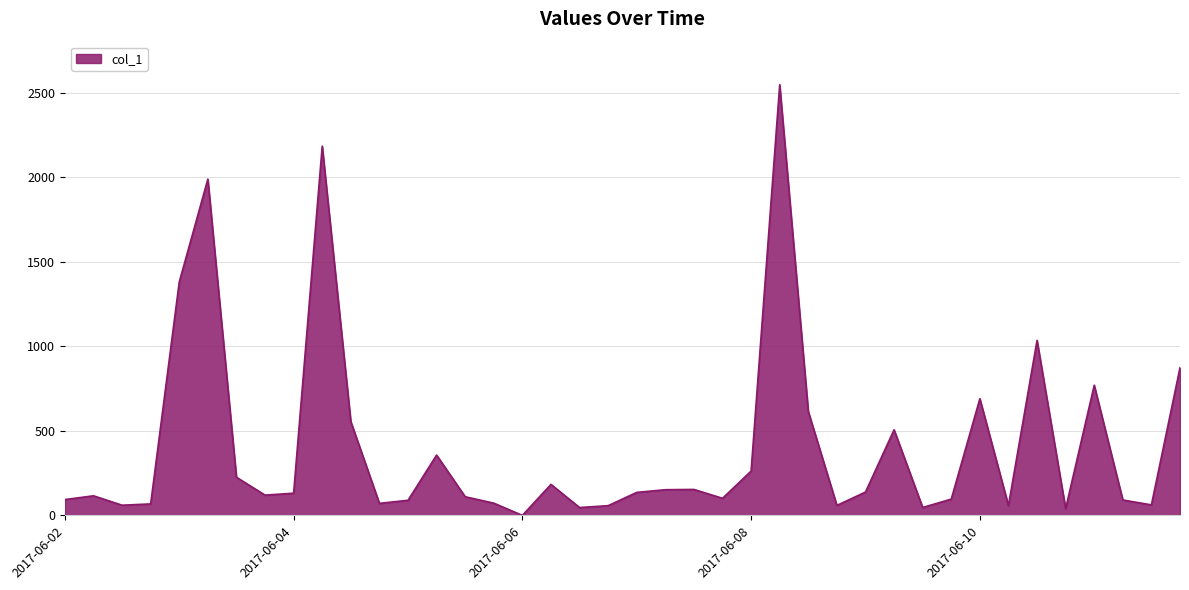

What is the maximum value shown in the chart?

2548.1